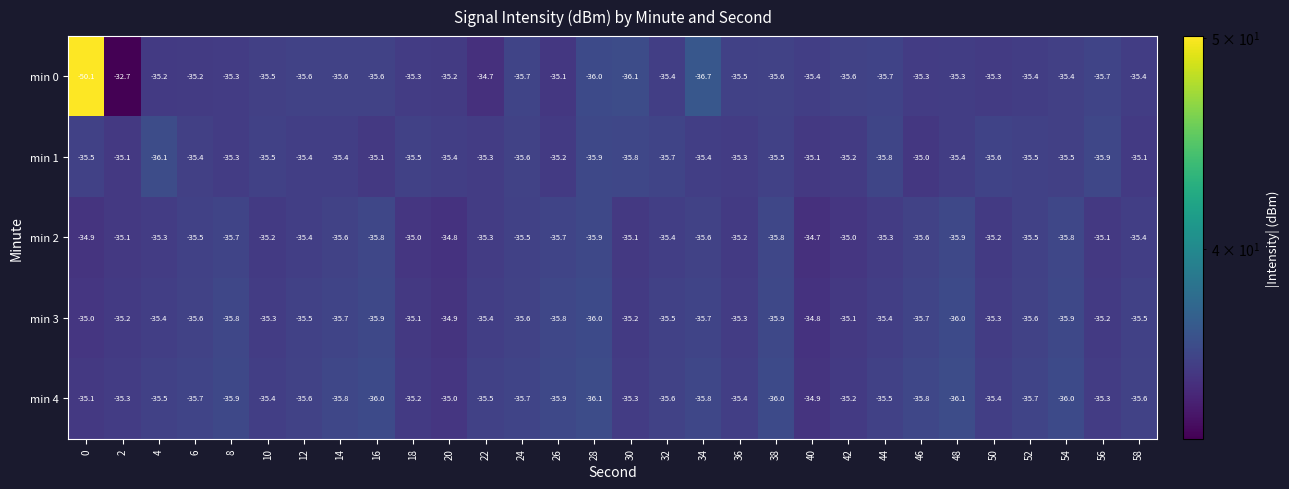

The value of min 3 at 40 is -34.8. True or false?

True